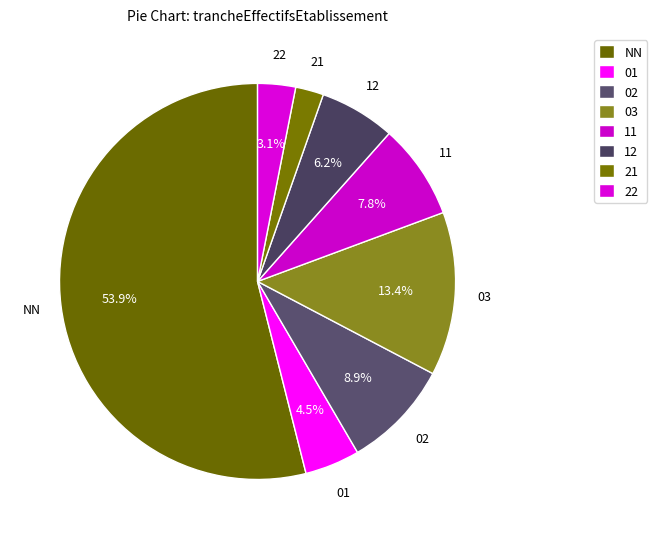

Is it true that 12 is 1% of the pie?

False